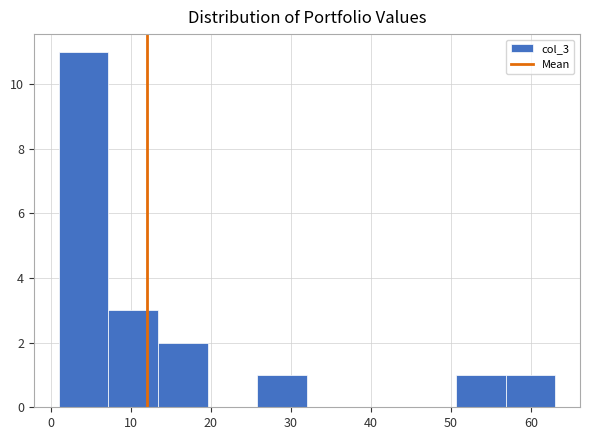

Over which range of the x-axis is the bar tallest?

1.0 to 7.2